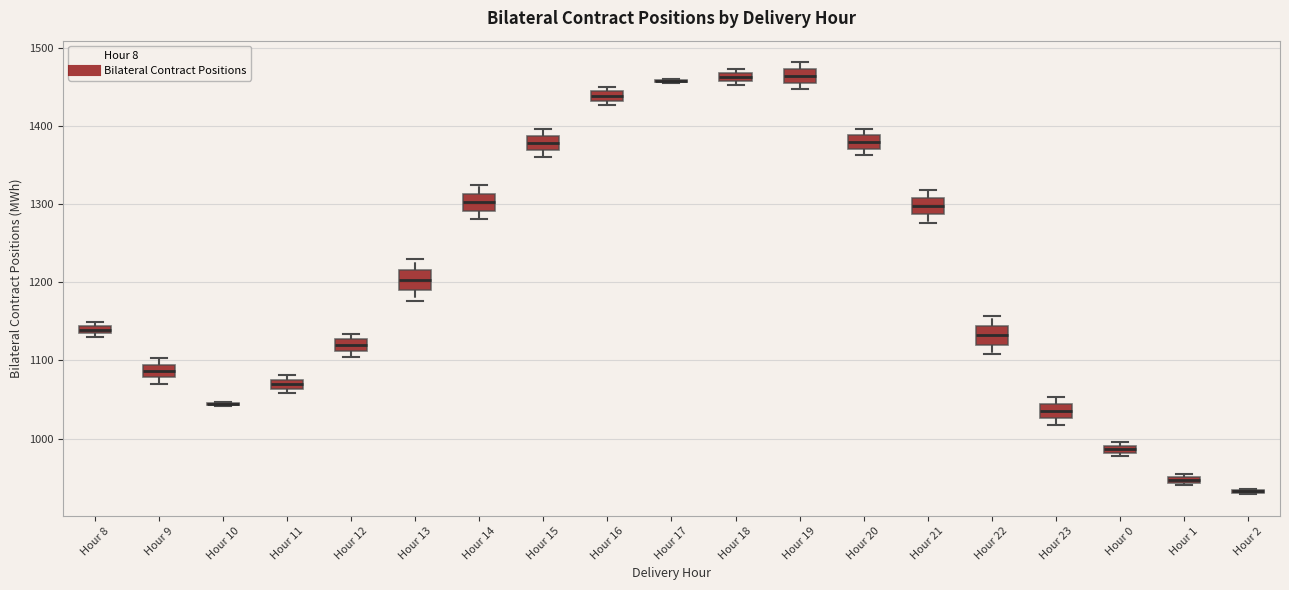

Where is the upper edge of the box for Hour 16 on the y-axis? The values are not printed on the chart, so give them approximately, as read against the axis.

1440